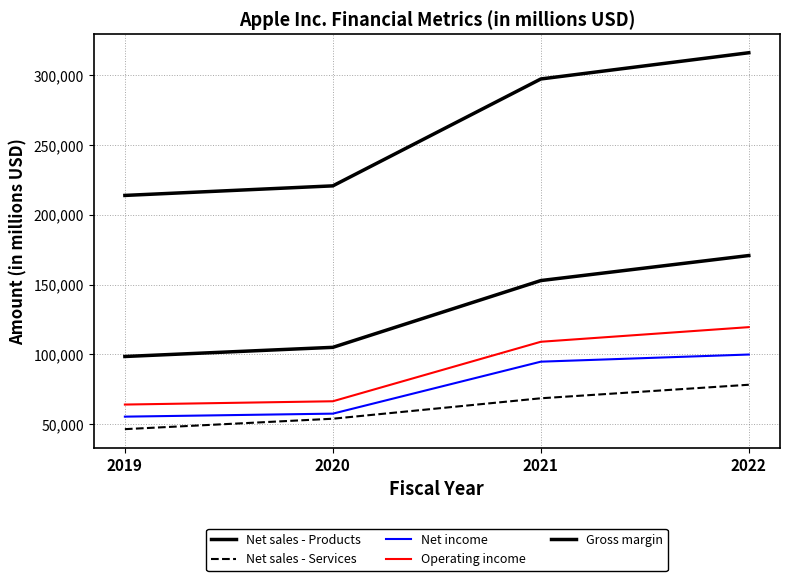

Count the number of categories in the chart.

4